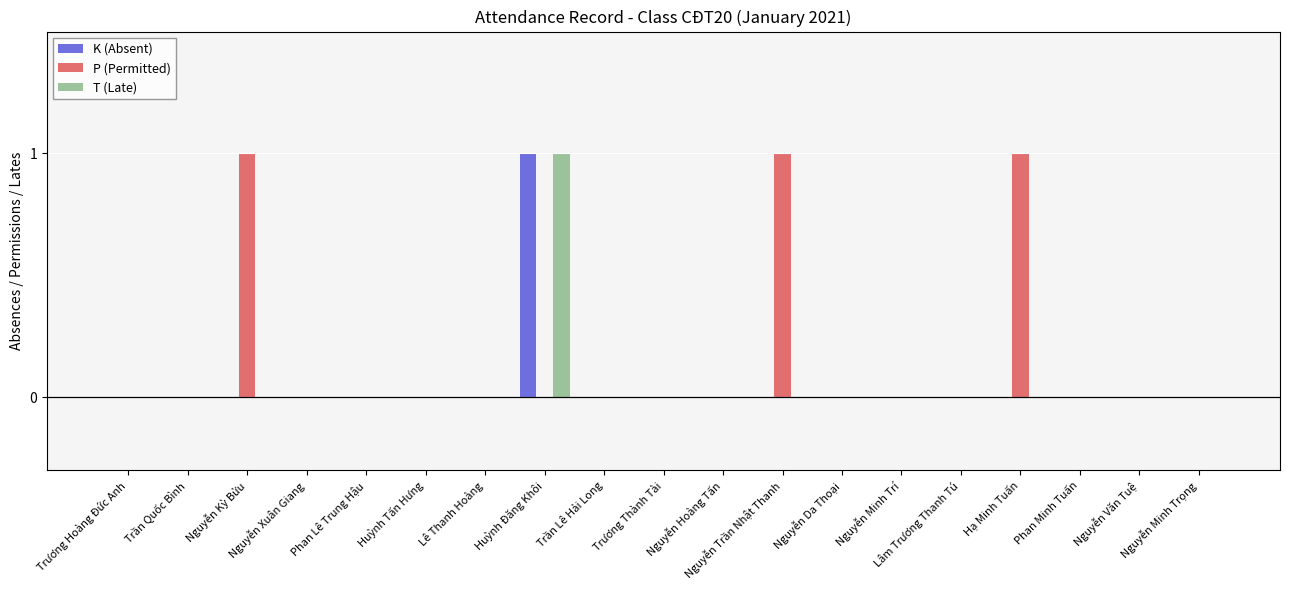

List the labels in order of K (Absent) value, largest first.

Huỳnh Đăng Khôi, Trương Hoàng Đức Anh, Trần Quốc Bình, Nguyễn Kỳ Bửu, Nguyễn Xuân Giang, Phan Lê Trung Hậu, Huỳnh Tấn Hưng, Lê Thanh Hoàng, Trần Lê Hải Long, Trương Thành Tài, Nguyễn Hoàng Tấn, Nguyễn Trần Nhật Thanh, Nguyễn Da Thoại, Nguyễn Minh Trí, Lâm Trương Thanh Tú, Hạ Minh Tuấn, Phan Minh Tuấn, Nguyễn Văn Tuệ, Nguyễn Minh Trọng